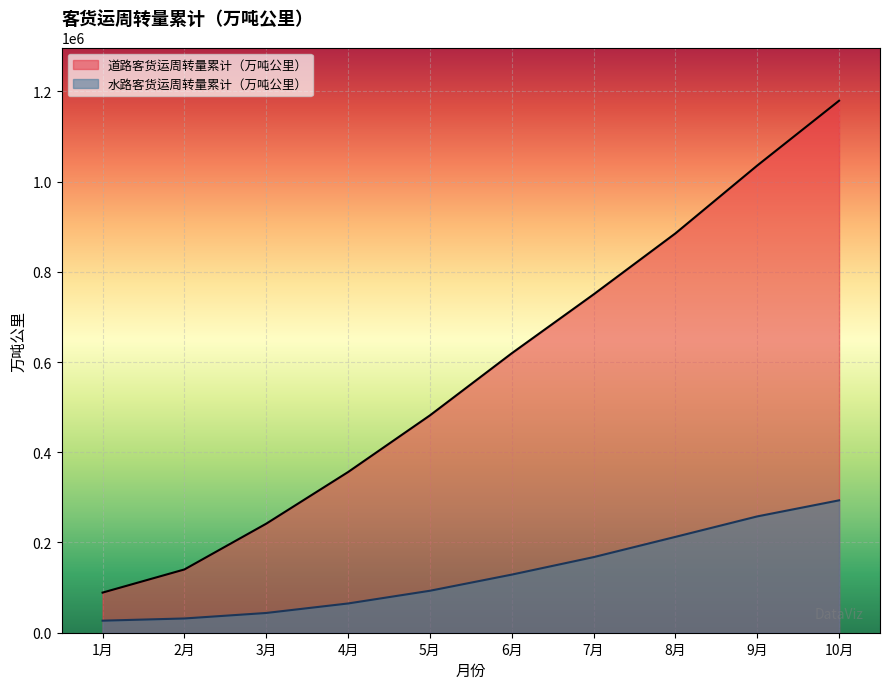

How many data points in 水路客货运周转量累计（万吨公里） are less than 128798?

5